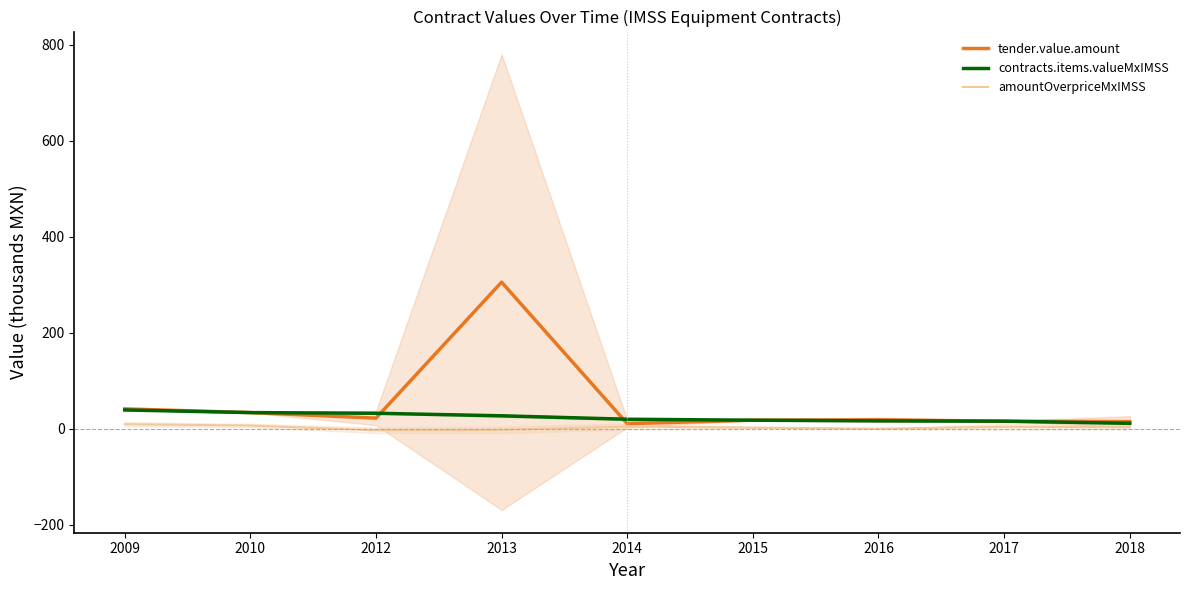

What is the approximate value of tender.value.amount at 2010?

33.8